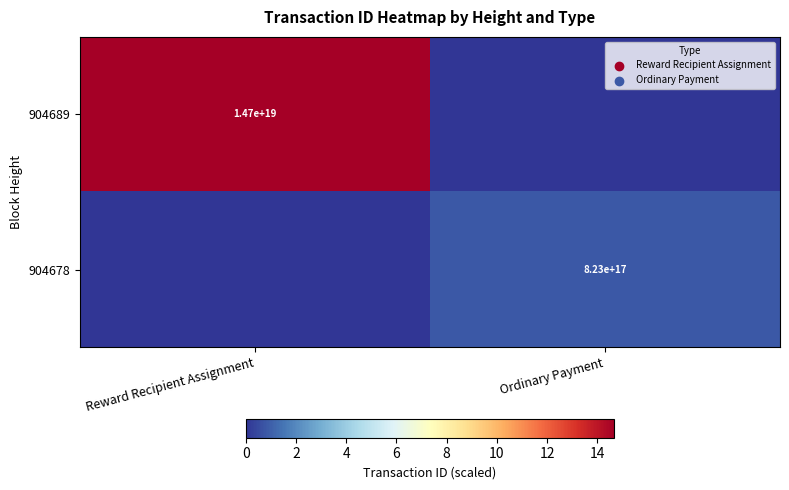

The 904689 series shows 14700000000000000000 at Reward Recipient Assignment. True or false?

True